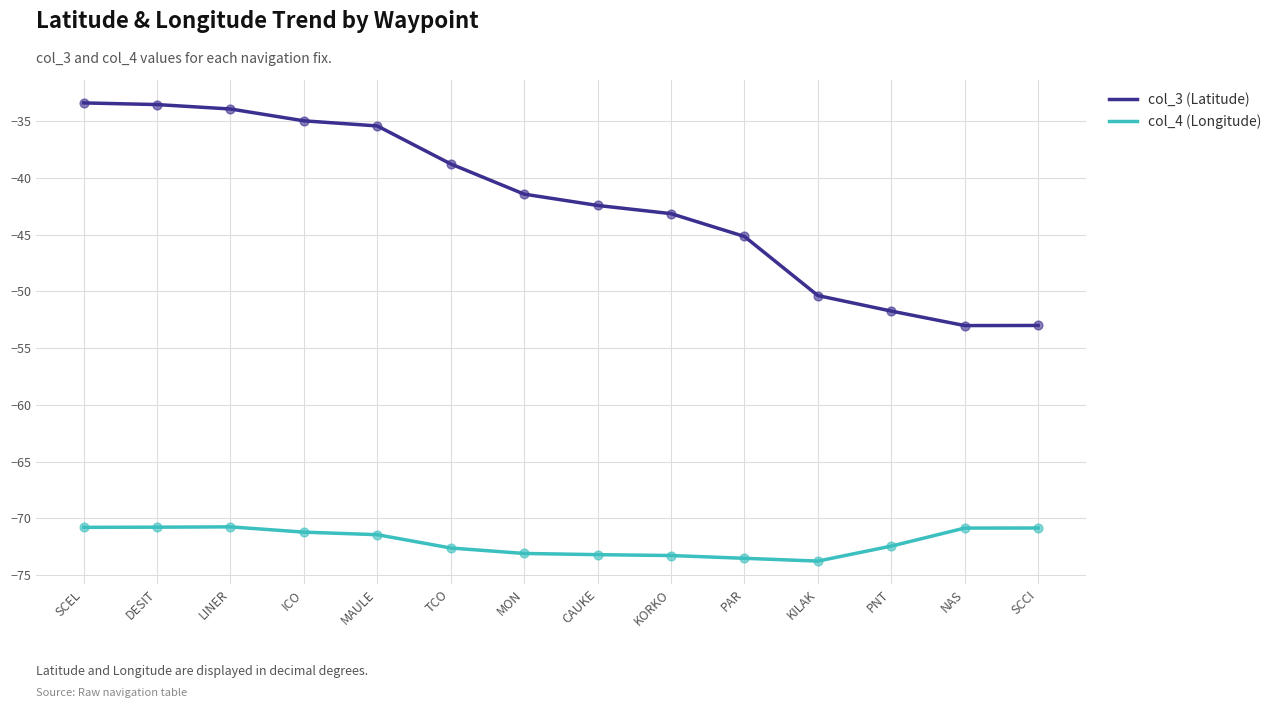

Which series has the widest spread of values?

col_3 (Latitude)